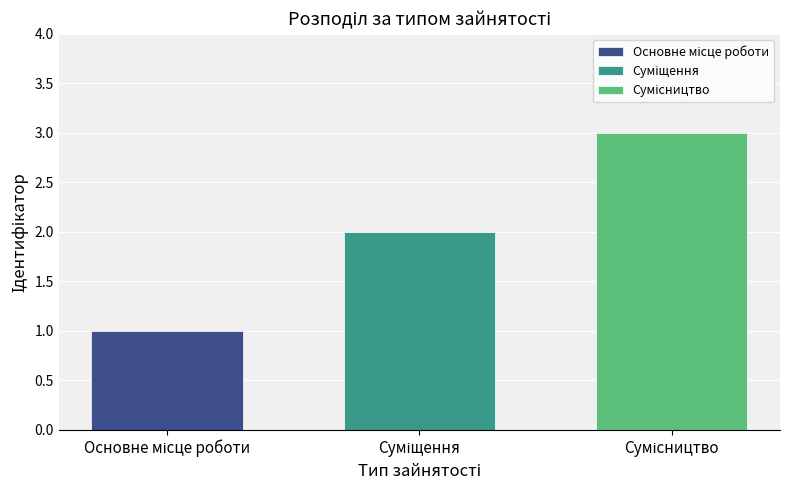

What is the greatest value displayed?

3